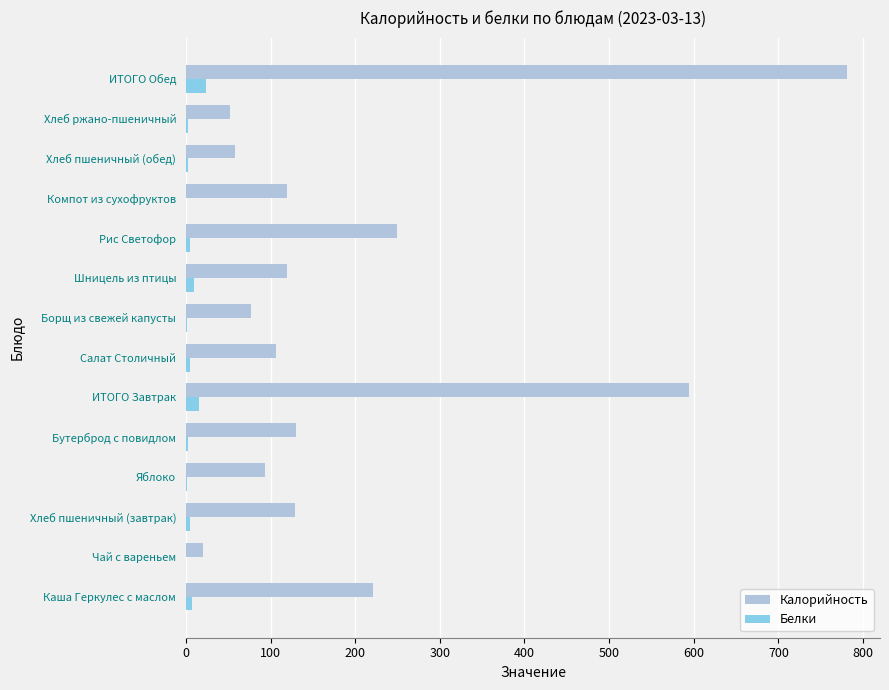

True or false: Калорийность has a value of 33 at Салат Столичный.

False